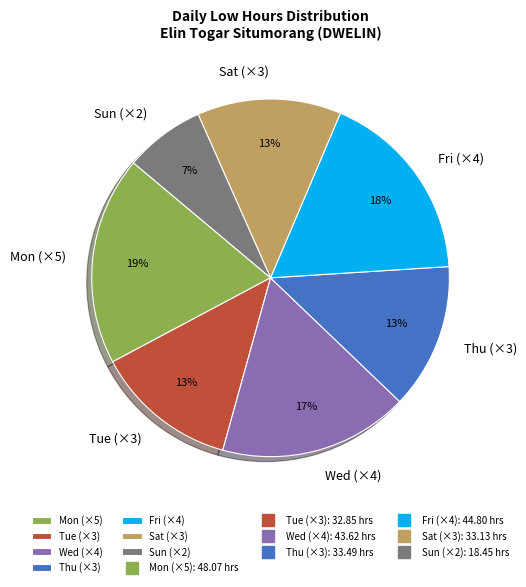

What is the smallest slice in the pie chart?

Sun (×2)